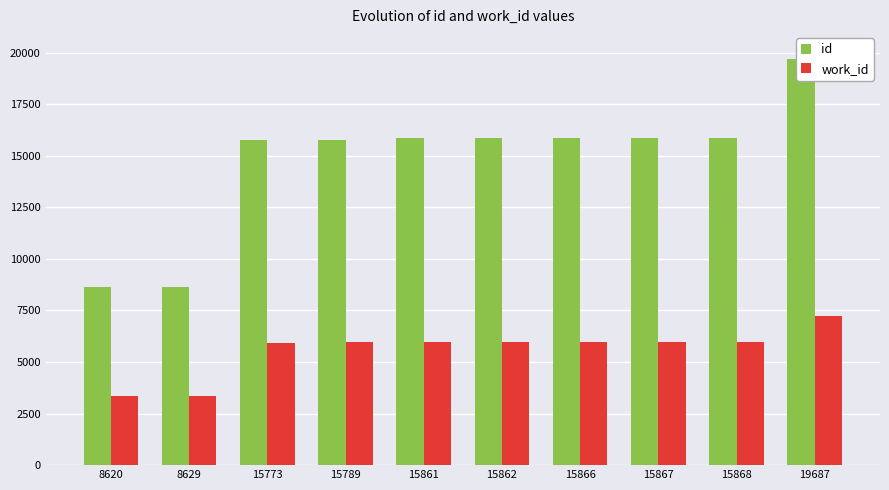

Reading right to left, list all the values displayed in this chart.

id: 19687=19687	15868=15868	15867=15867	15866=15866	15862=15862	15861=15861	15789=15789	15773=15773	8629=8629	8620=8620
work_id: 19687=7215	15868=5966	15867=5966	15866=5965	15862=5961	15861=5962	15789=5948	15773=5933	8629=3347	8620=3347